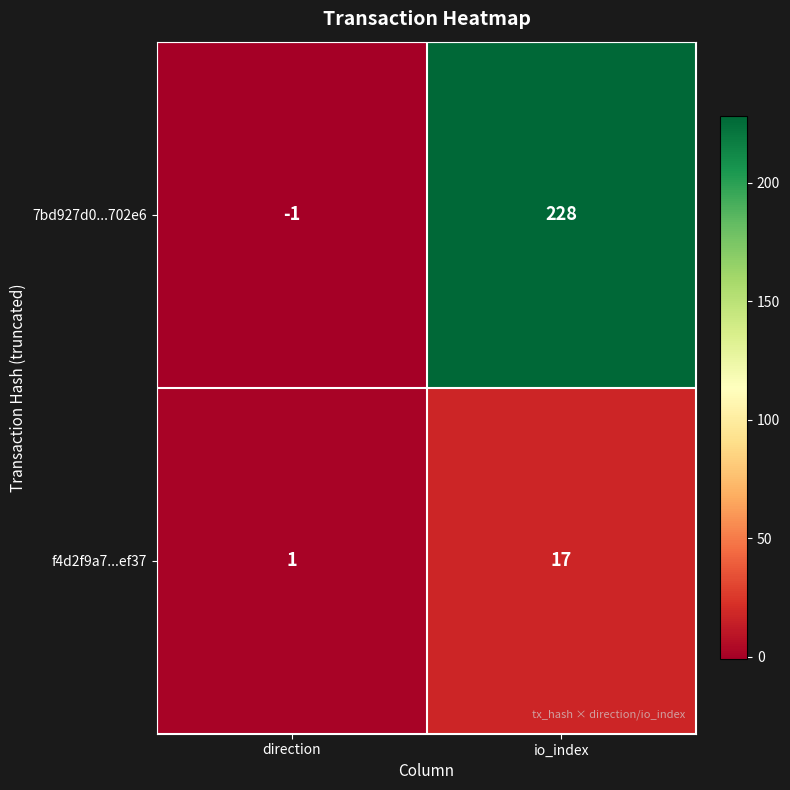

Reading left to right, transcribe all the data shown in this chart.

7bd927d0...702e6: -1	228
f4d2f9a7...ef37: 1	17